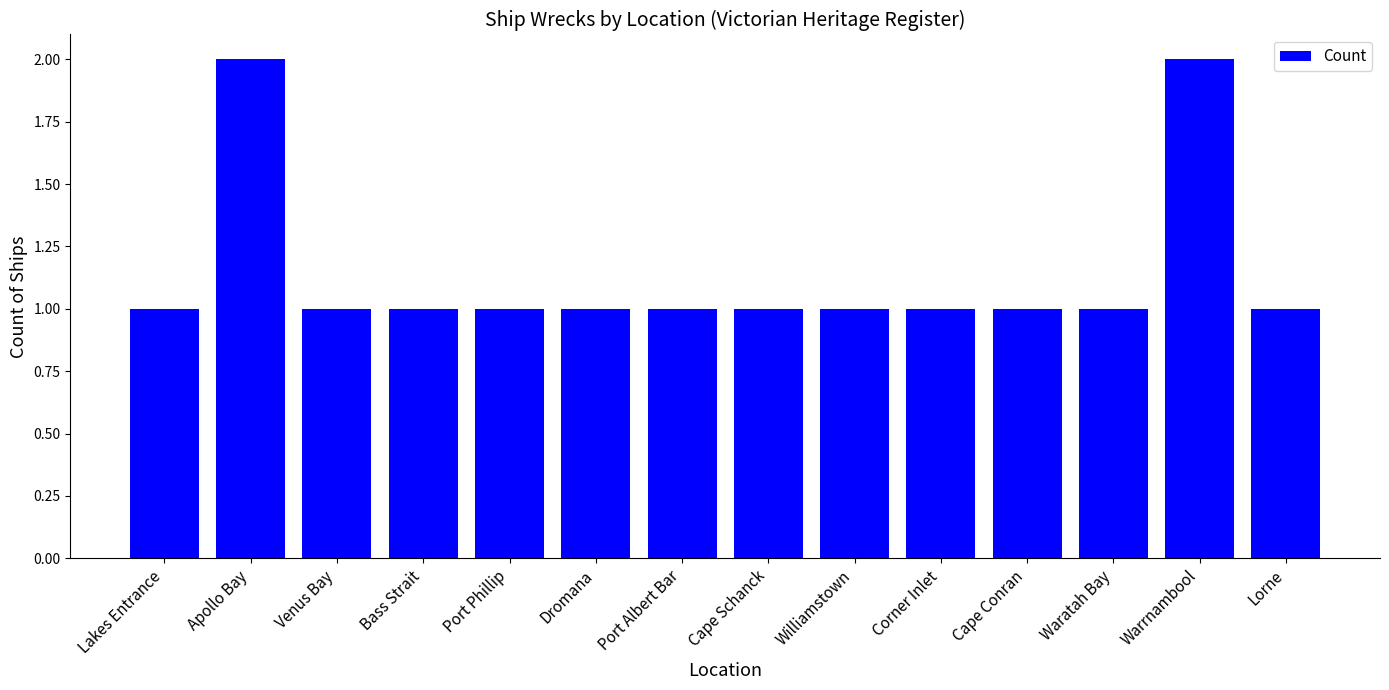

Reading left to right, list all the values displayed in this chart.

1	2	1	1	1	1	1	1	1	1	1	1	2	1